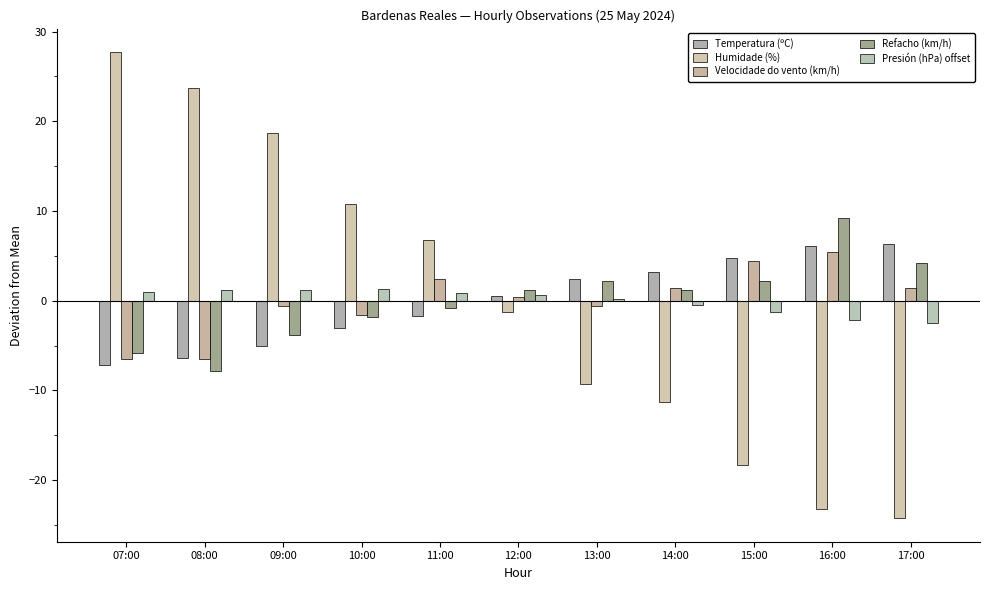

What is the spread (max minus min) of values at 11:00?

8.4